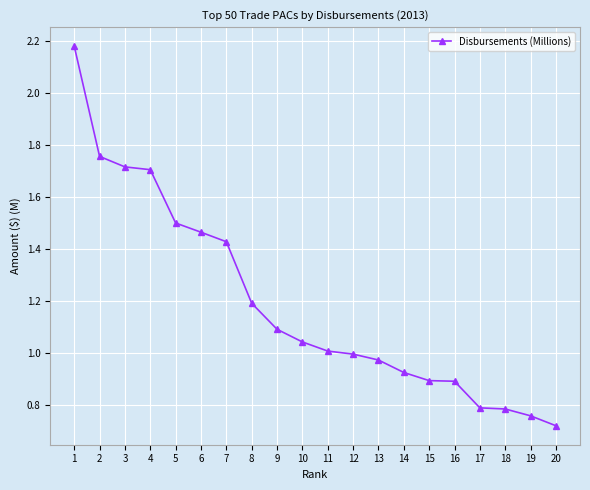

What is the sum of all values?

23.8